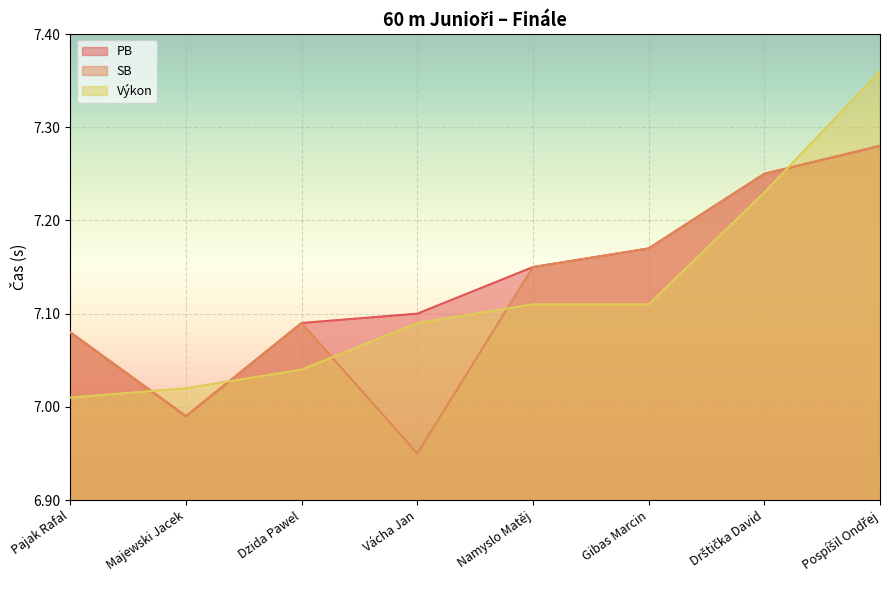

True or false: PB and SB cross at least once.

False